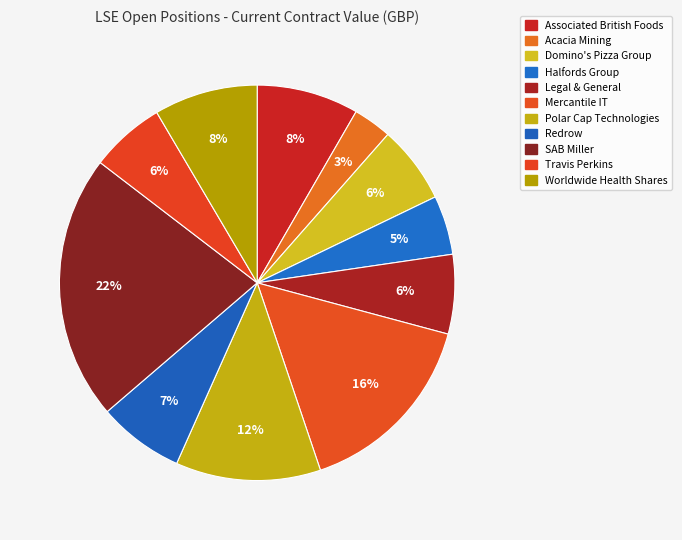

Count the number of slices in the pie.

11